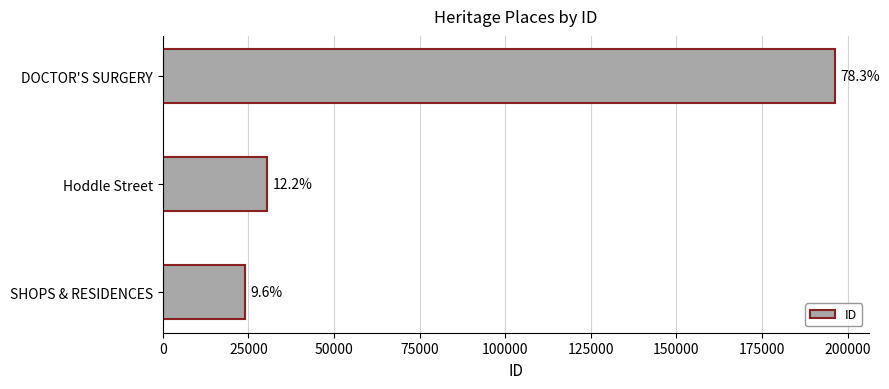

Are the bars horizontal?

Yes